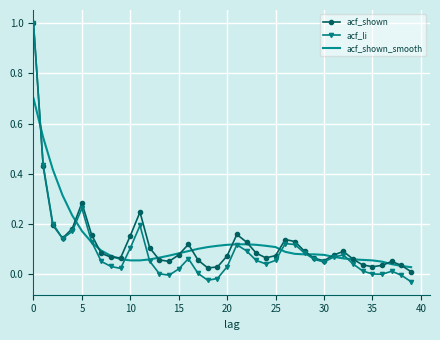

What is the maximum value shown in the chart?

1.0